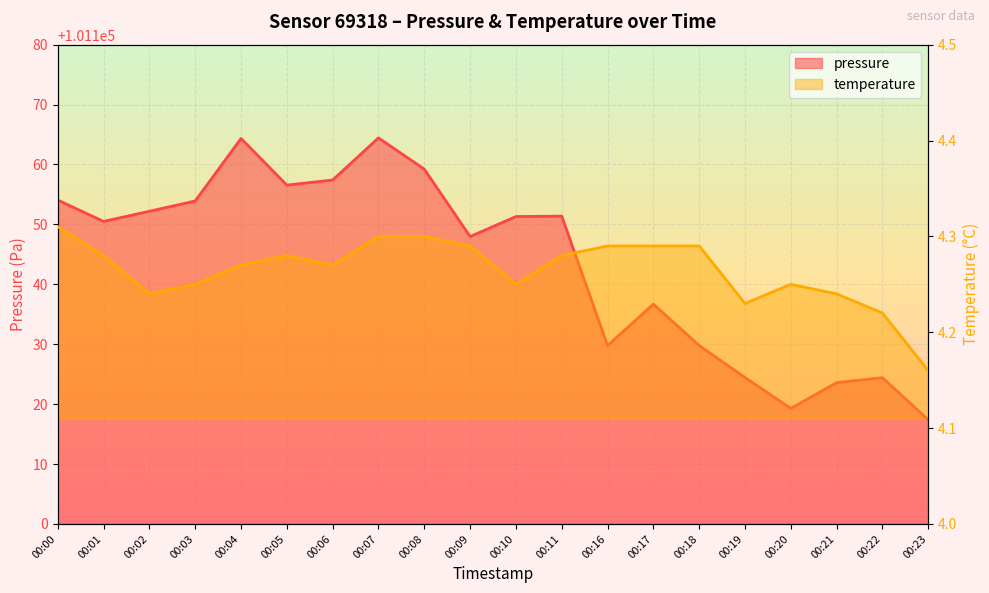

What is the difference between the maximum and minimum values in the temperature series?

0.1